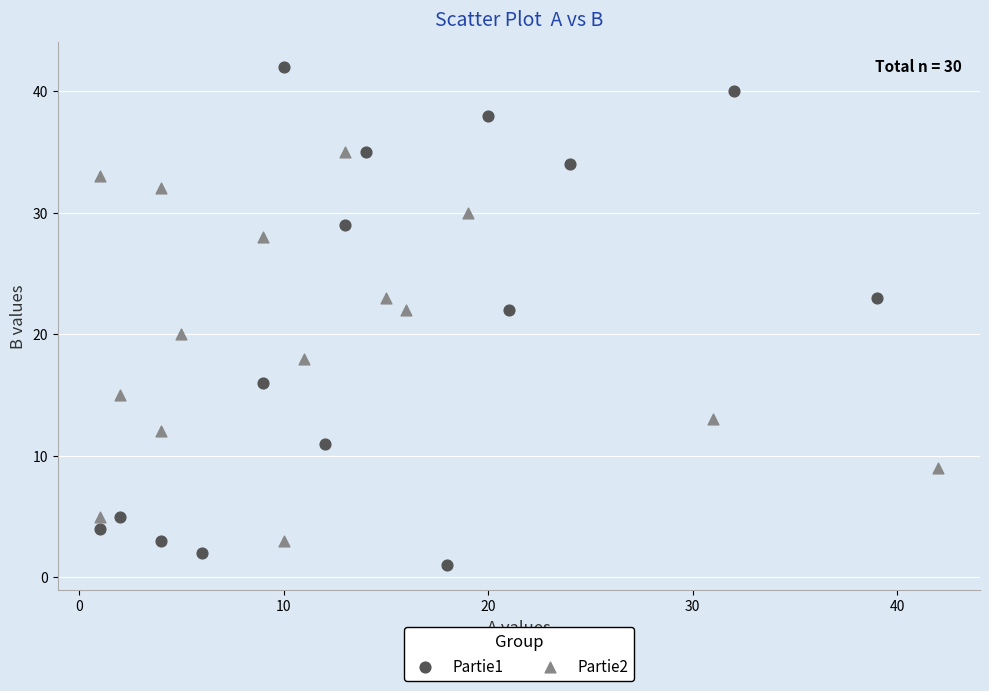

Which series contains the lowest Y value?

Partie1